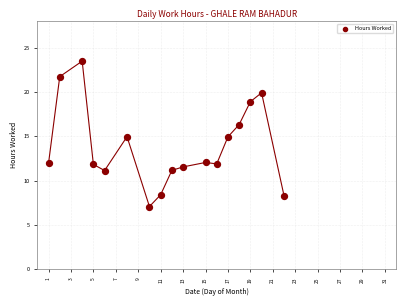

What is the range of Y values (max minus min)?

16.4